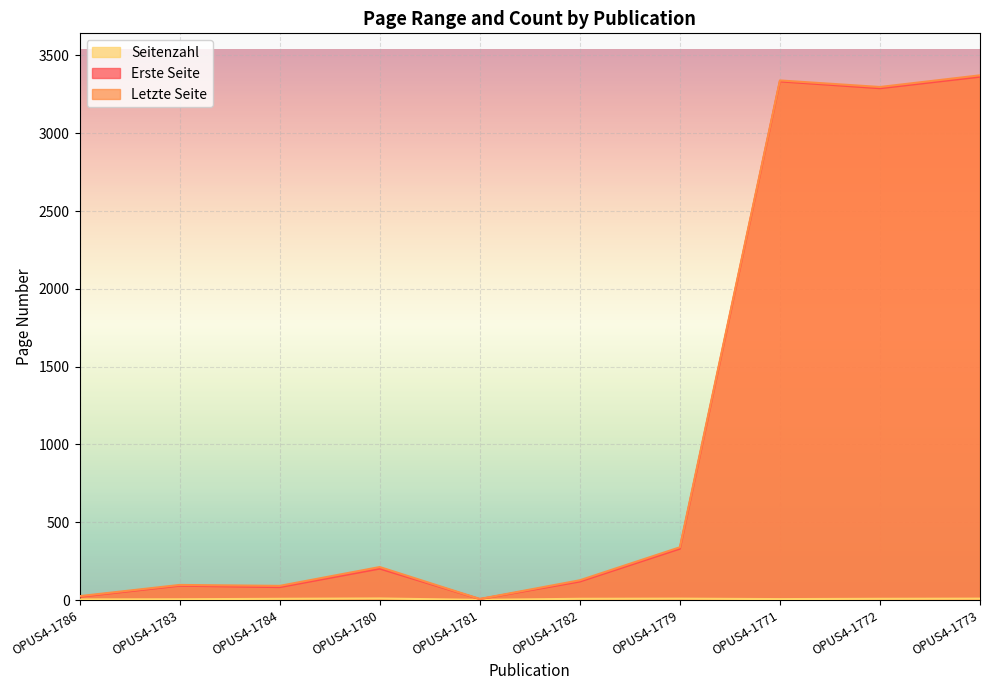

Is the value of Erste Seite at OPUS4-1781 greater than the value of Letzte Seite at OPUS4-1771?

No